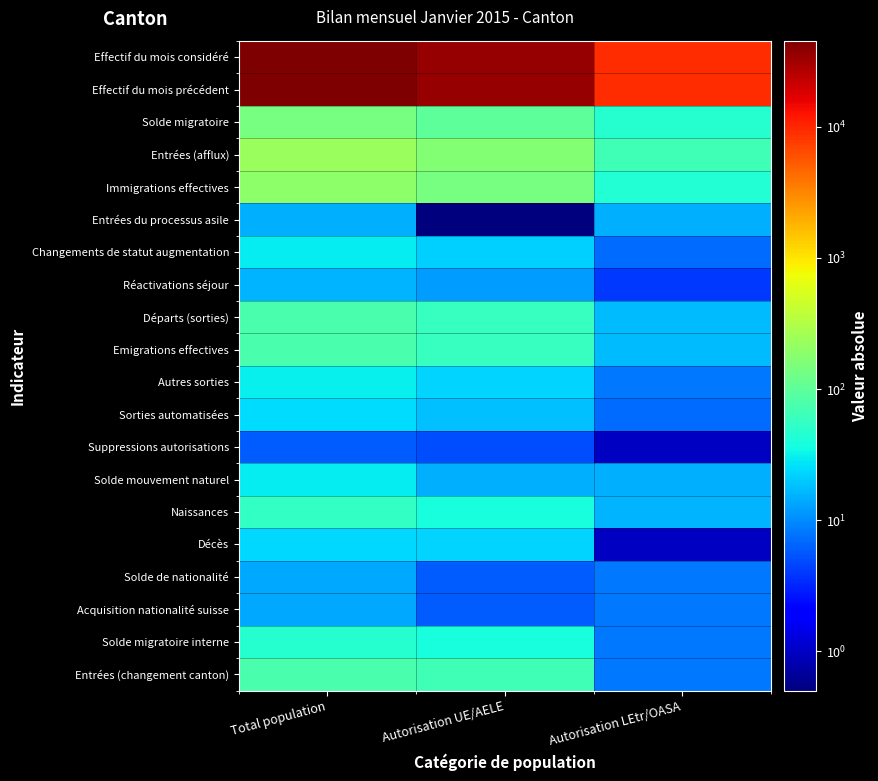

What is the minimum value shown in the chart?

0.5